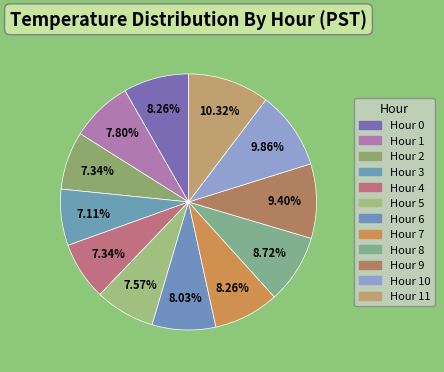

How many segments does this pie chart have?

12